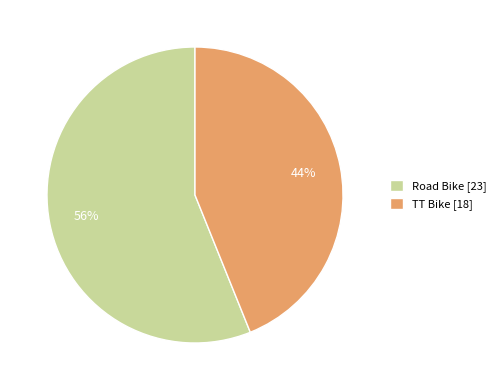

Combined, do TT Bike and Road Bike account for over 50%?

Yes